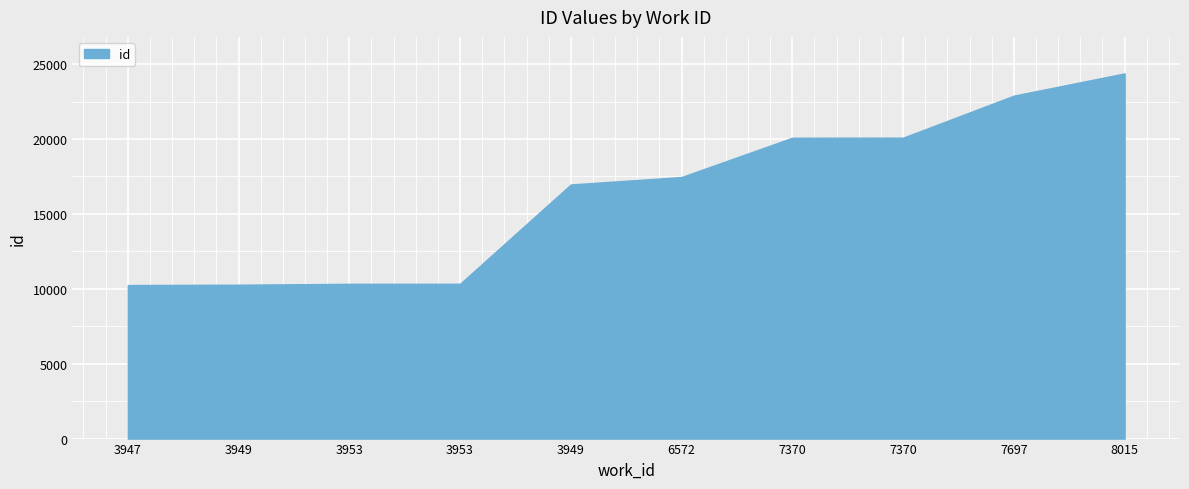

Reading left to right, extract all data points from this chart.

3947=10251	3949=10273	3953=10331	3953=10334	3949=16966	6572=17462	7370=20086	7370=20089	7697=22895	8015=24380